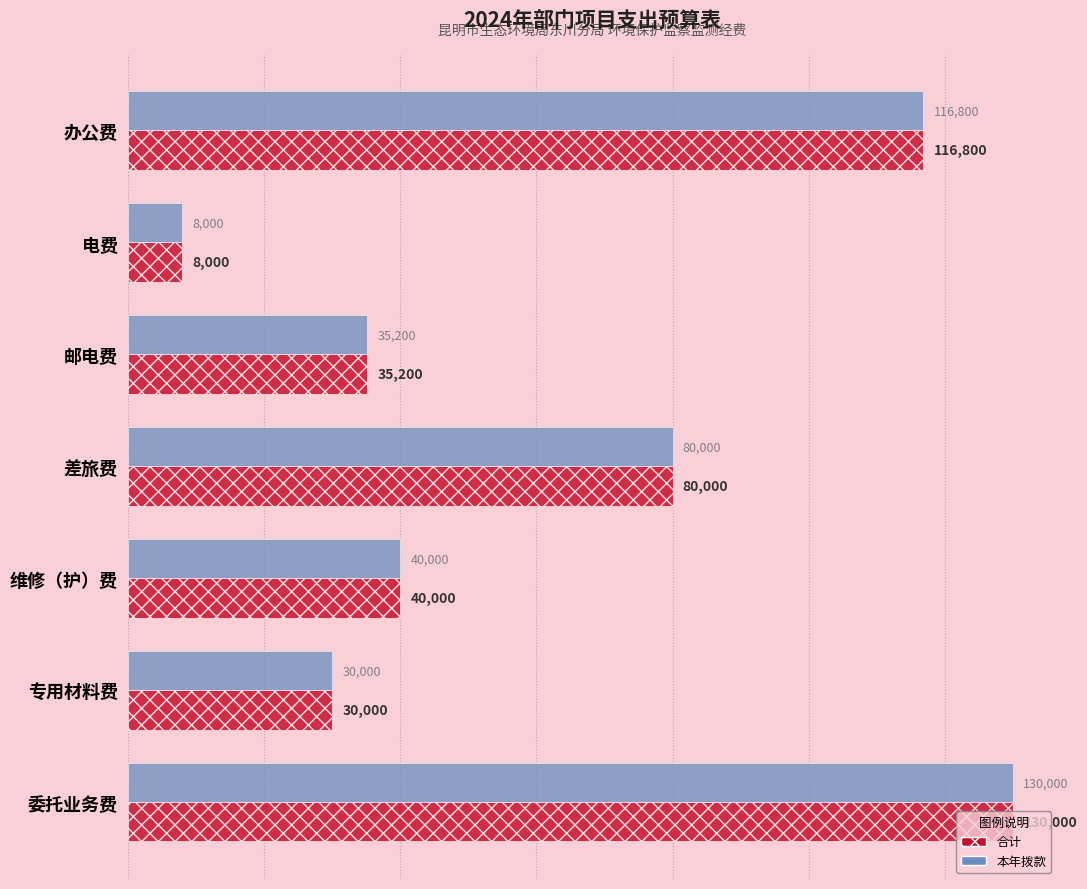

The 本年拨款 series shows 35200 at 邮电费. True or false?

True